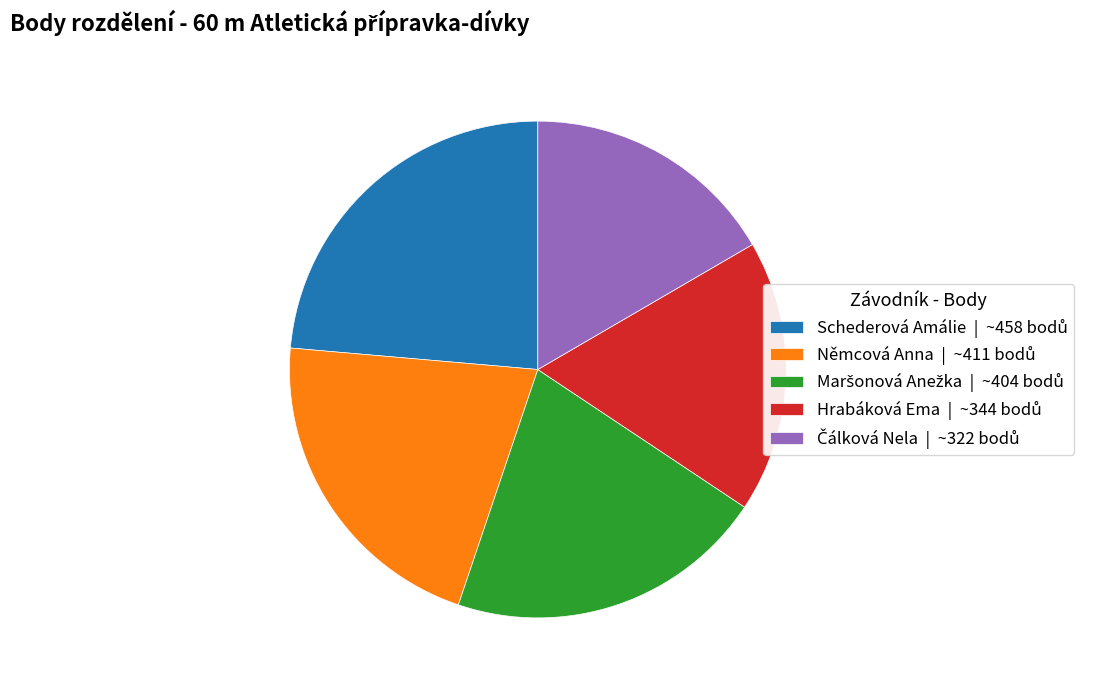

Is there any slice that represents more than half of the pie?

No